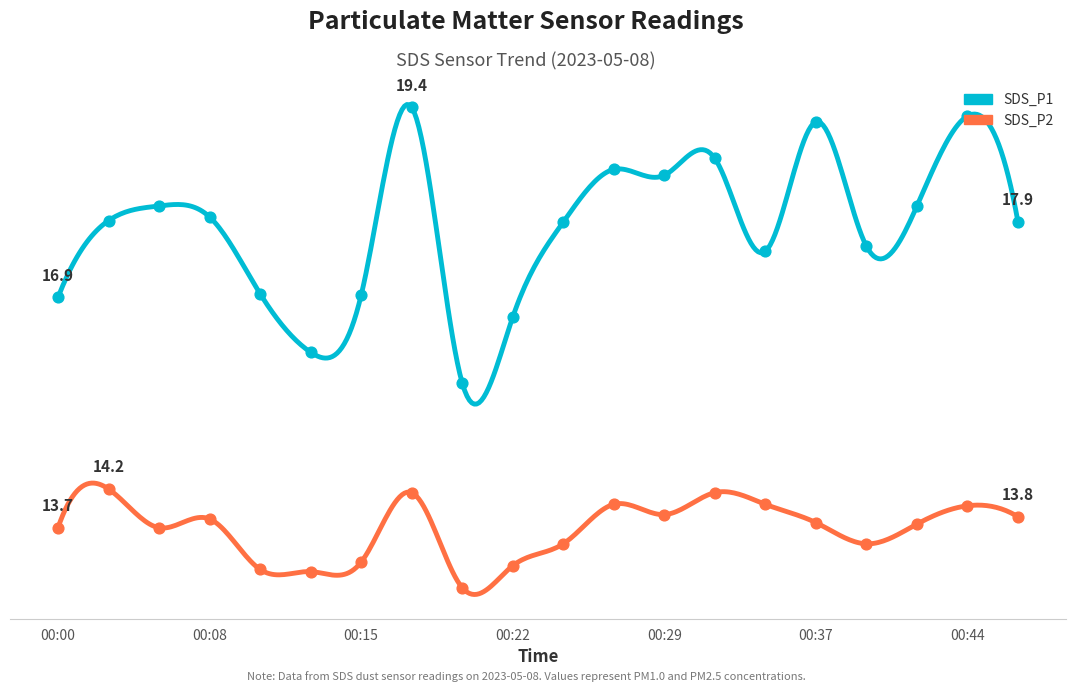

Which series has the largest total across all categories?

SDS_P1